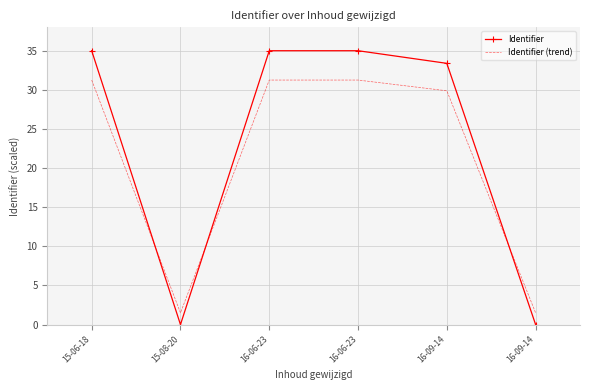

How many interior local peaks does the Identifier (trend) series have?

1